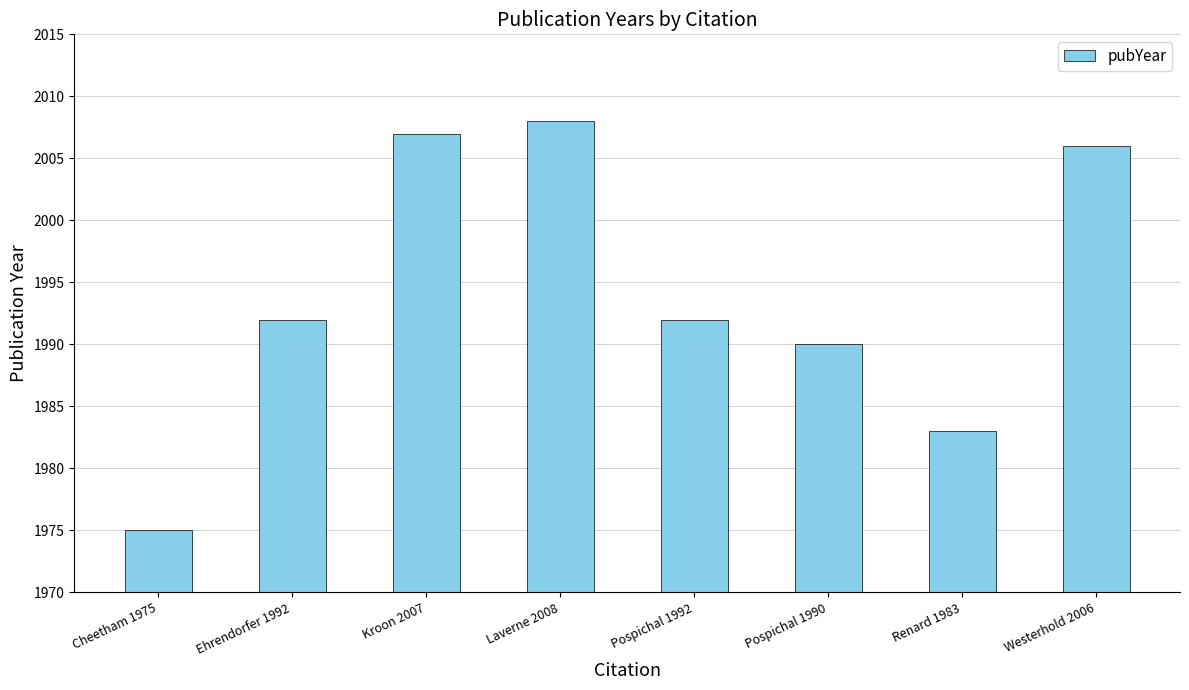

Does the chart contain any negative values?

No